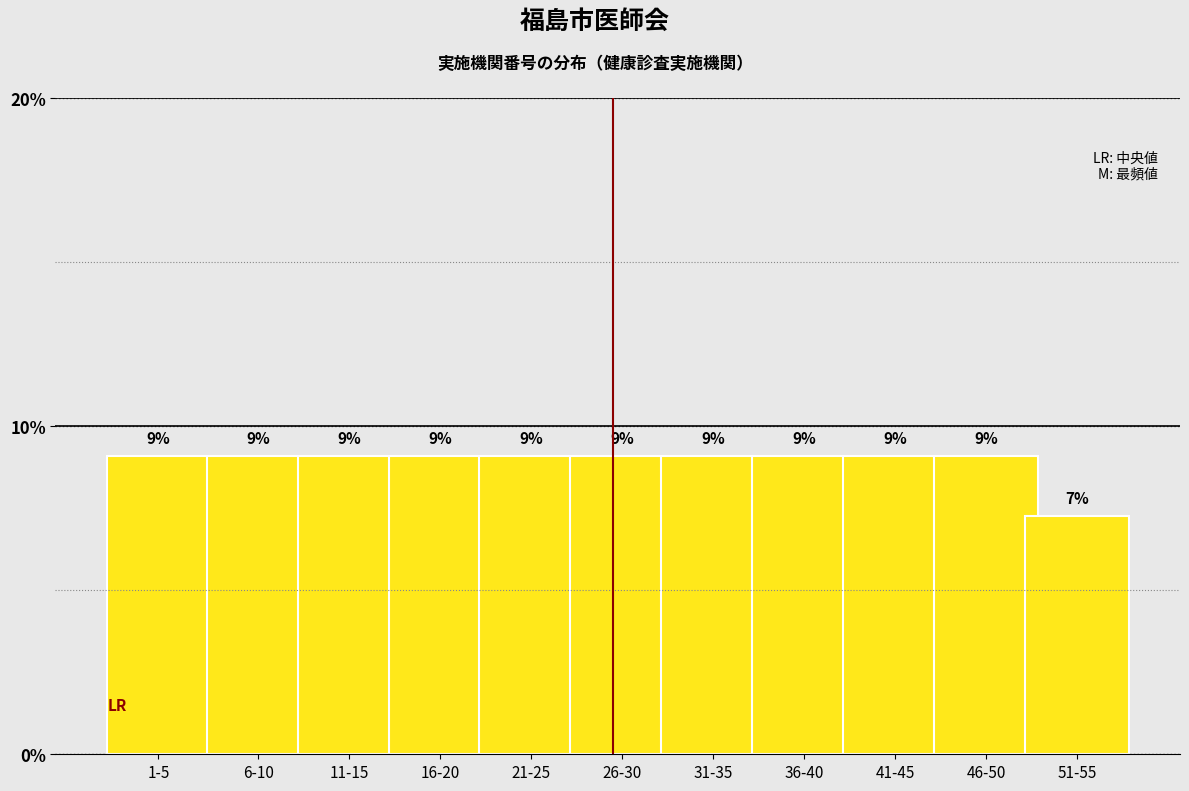

How many bars are there in total?

11